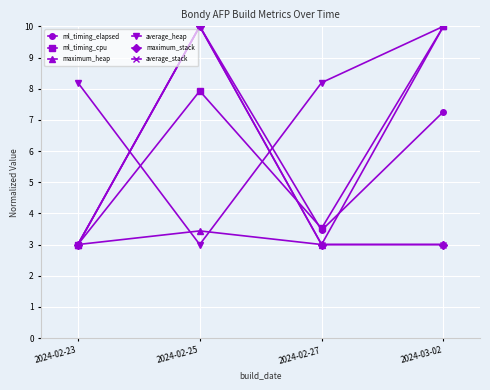

Which series has the largest range (max minus min)?

ml_timing_elapsed